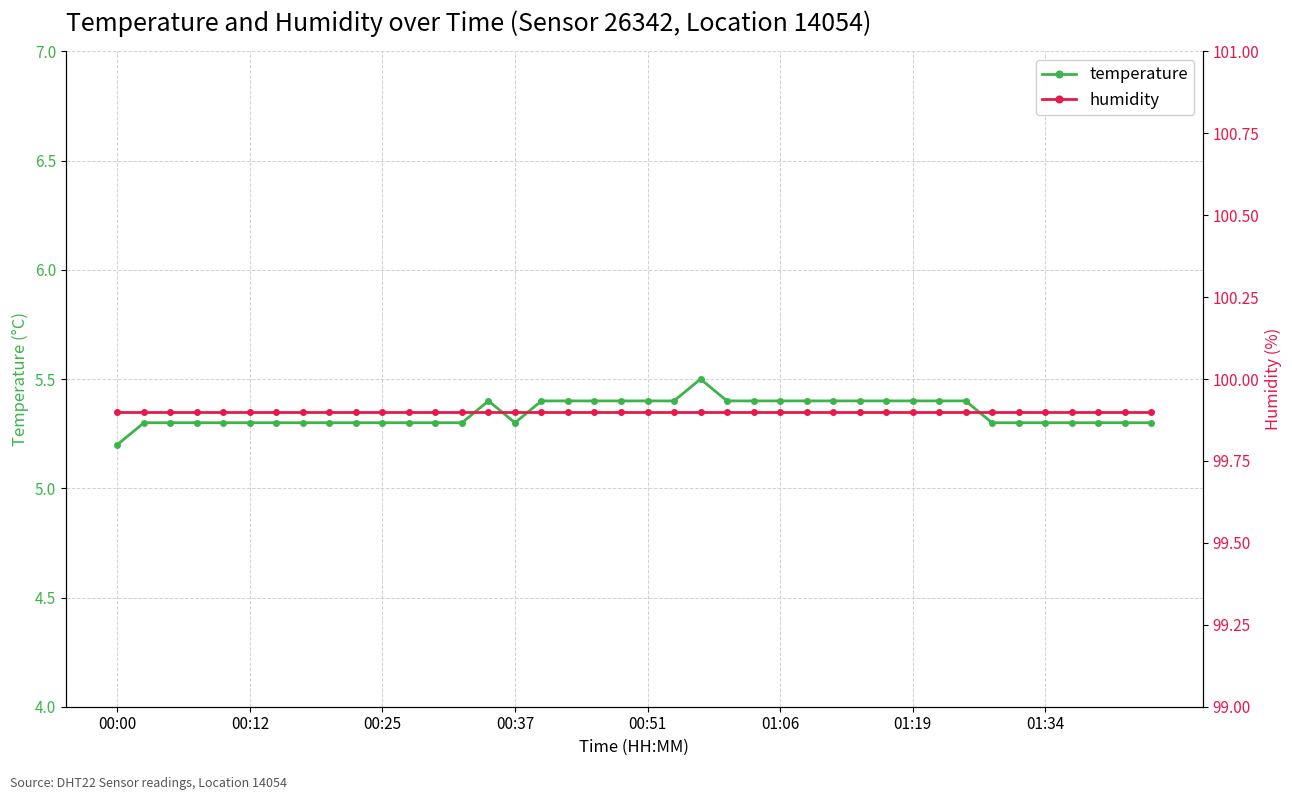

How many lines are shown in the chart?

2